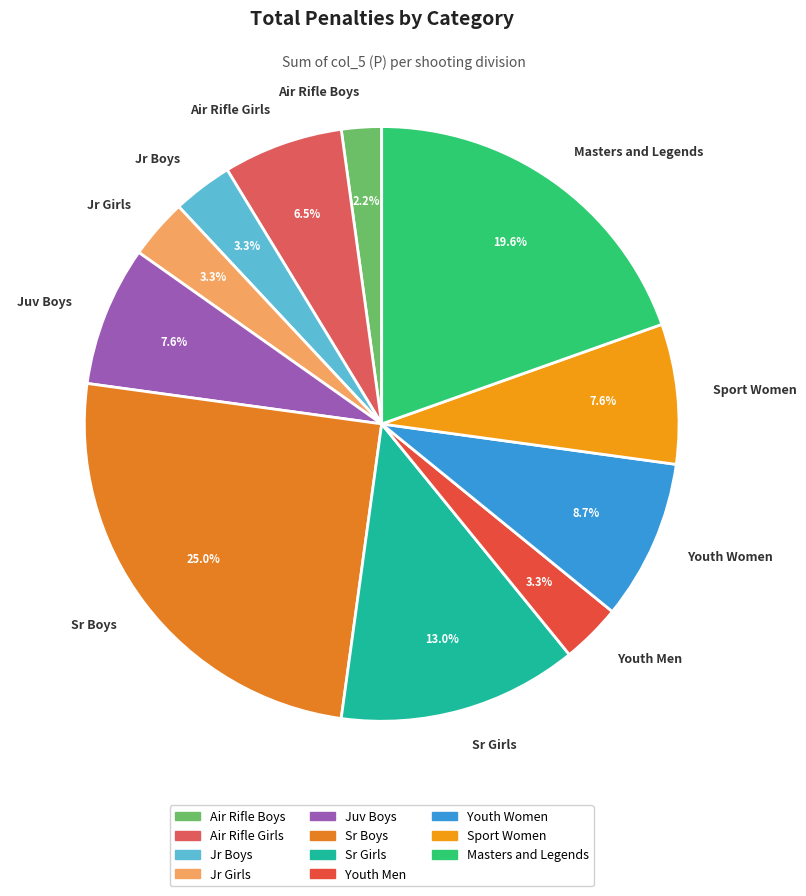

Which category has the biggest portion of the pie?

Sr Boys